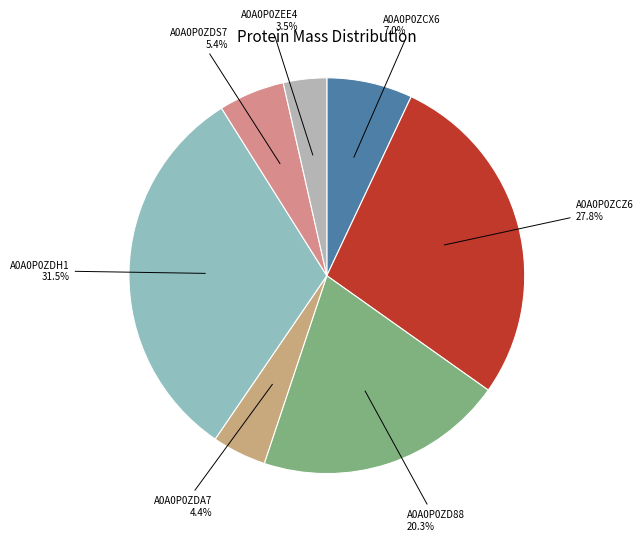

Count the number of slices in the pie.

7